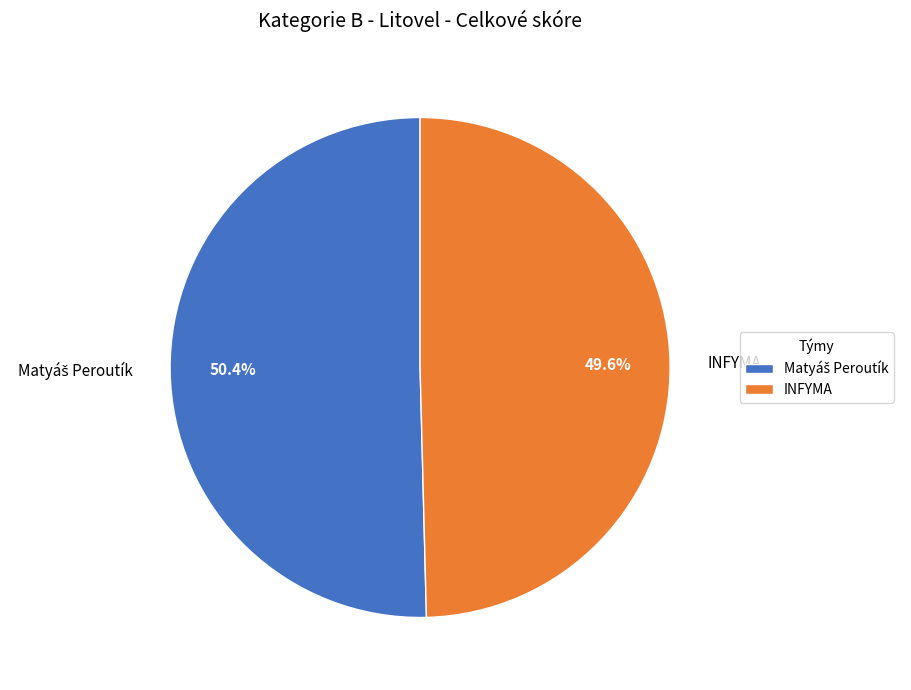

Which slice is the smallest?

INFYMA